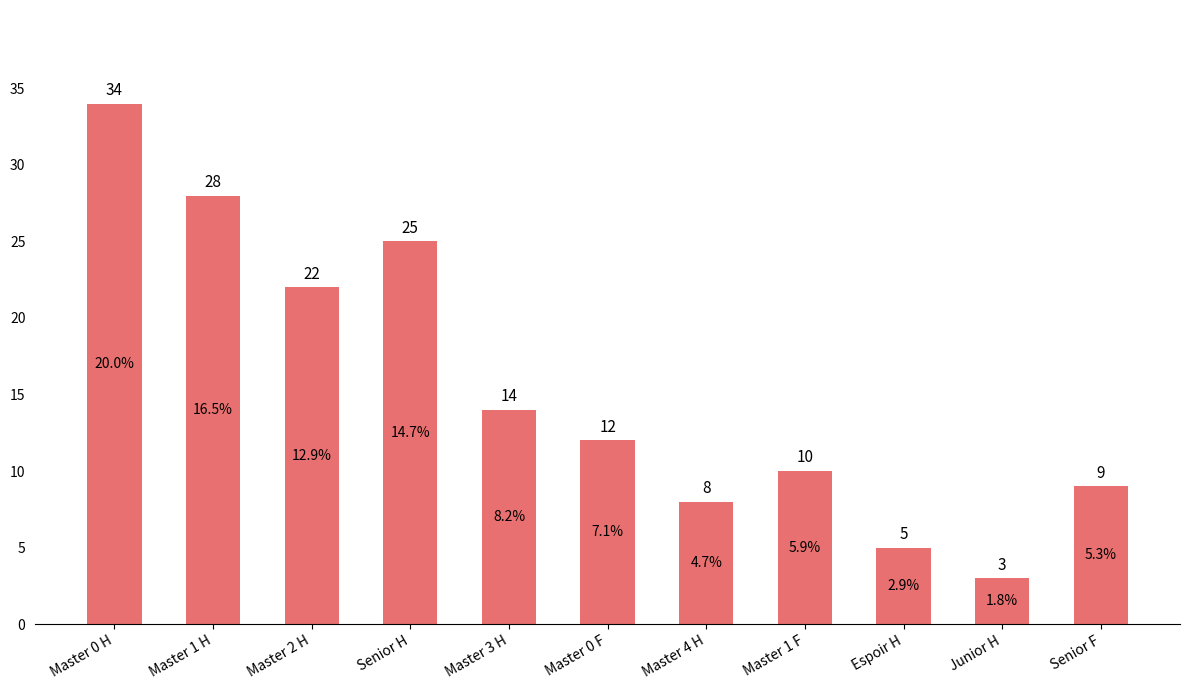

Count the number of categories in the chart.

11